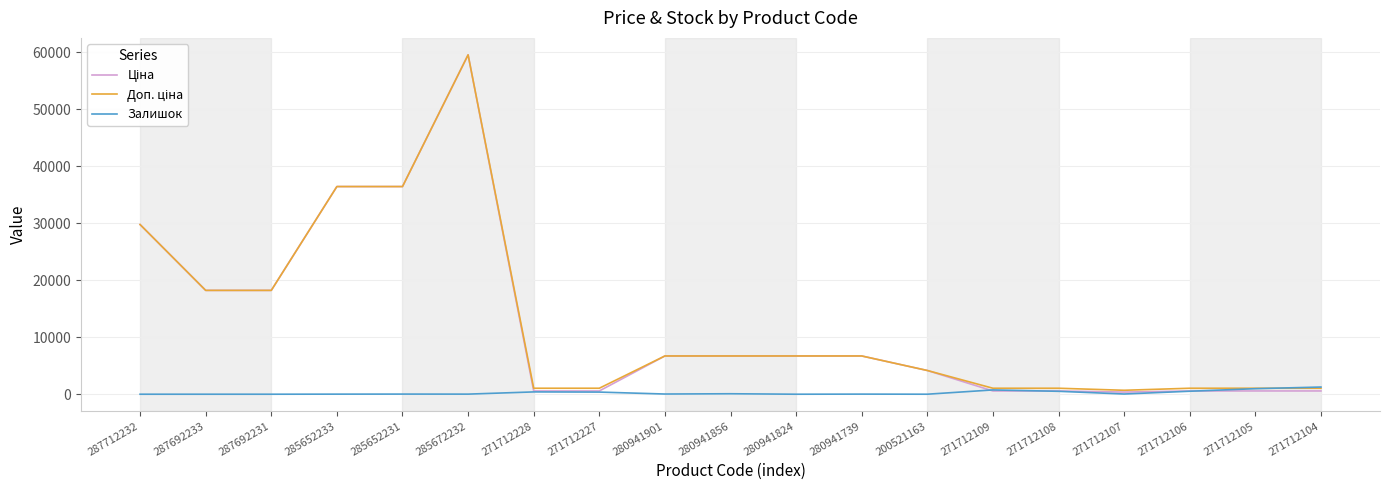

At which category does the chart reach its peak across all series?

285672232